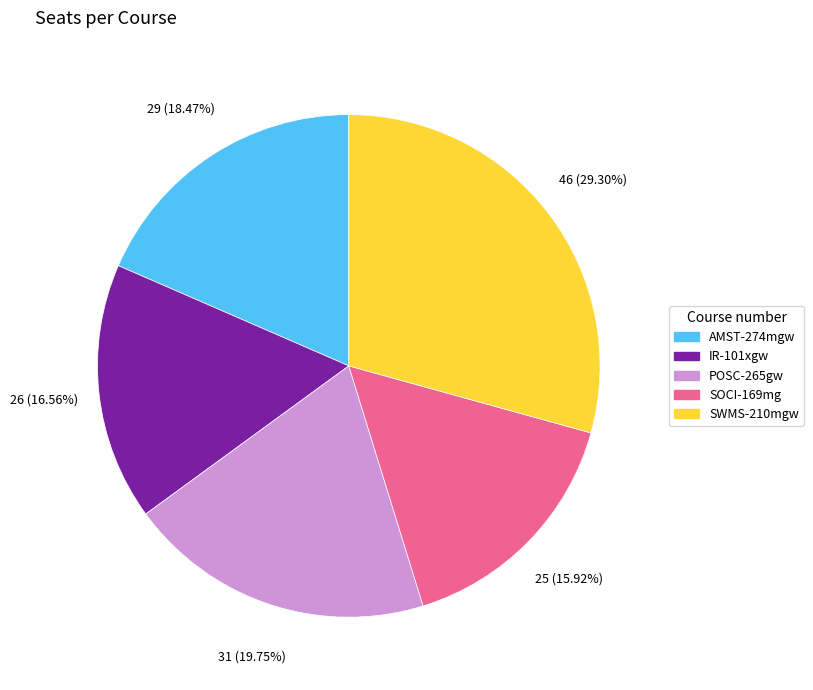

To the nearest percent, what percentage of the pie is SOCI-169mg?

16%